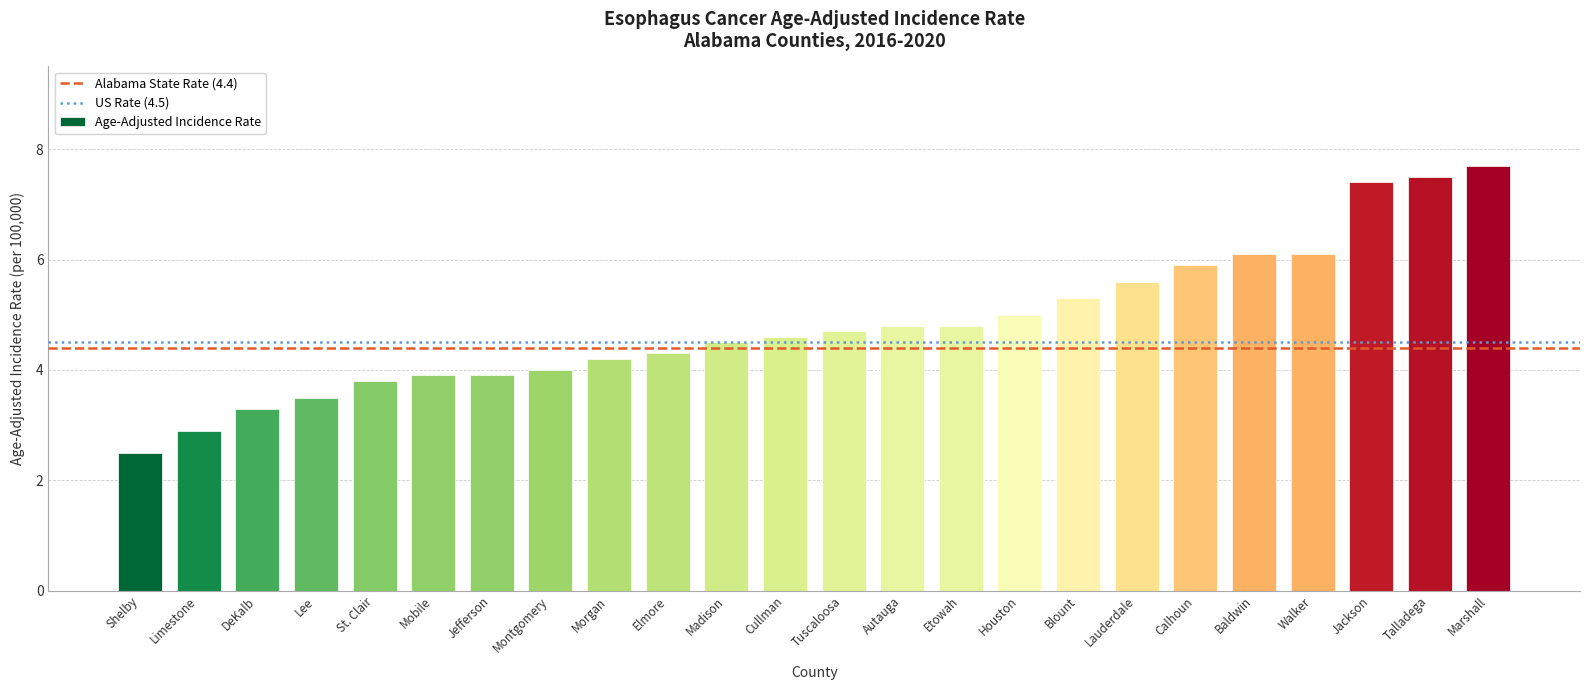

What is the value of the 5th bar from the left?

3.8